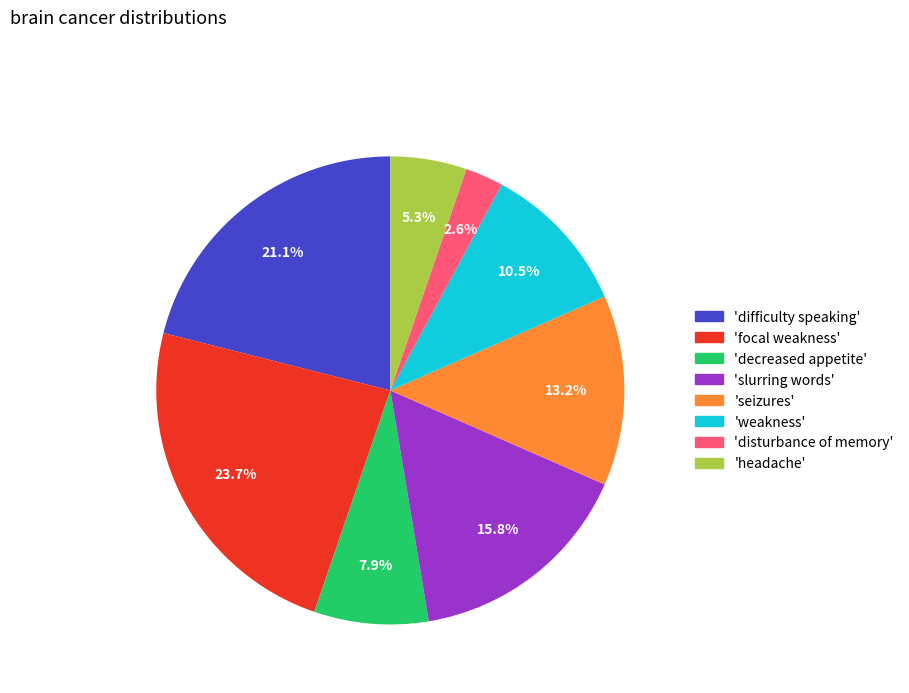

Does any single category account for the majority?

No